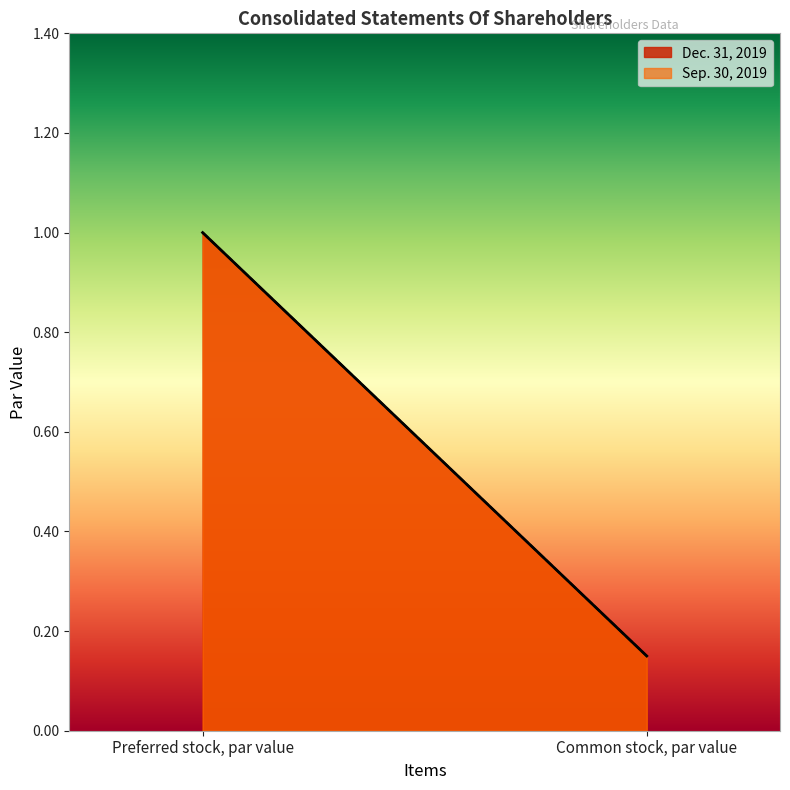

What is the total value across all series at Common stock, par value?

0.3